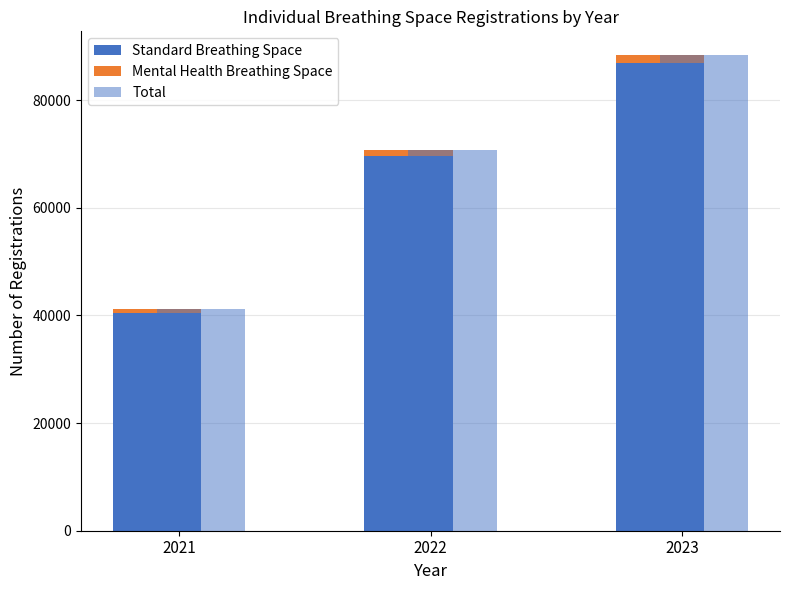

Reading left to right, transcribe all the data shown in this chart.

Standard Breathing Space: 40501	69556	86928
Mental Health Breathing Space: 624	1216	1462
Total: 41125	70772	88390